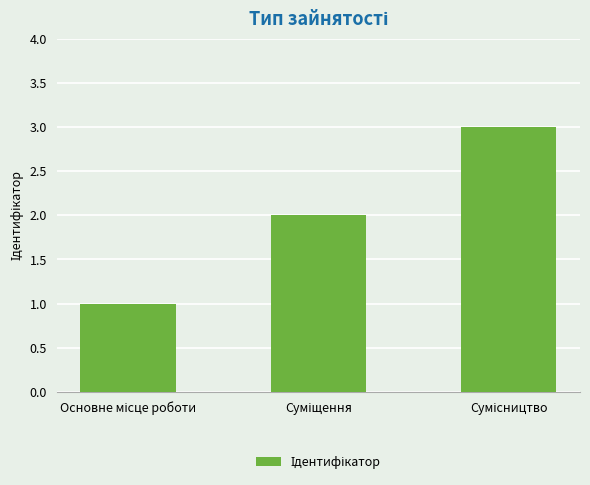

What is the sum of all values?

6